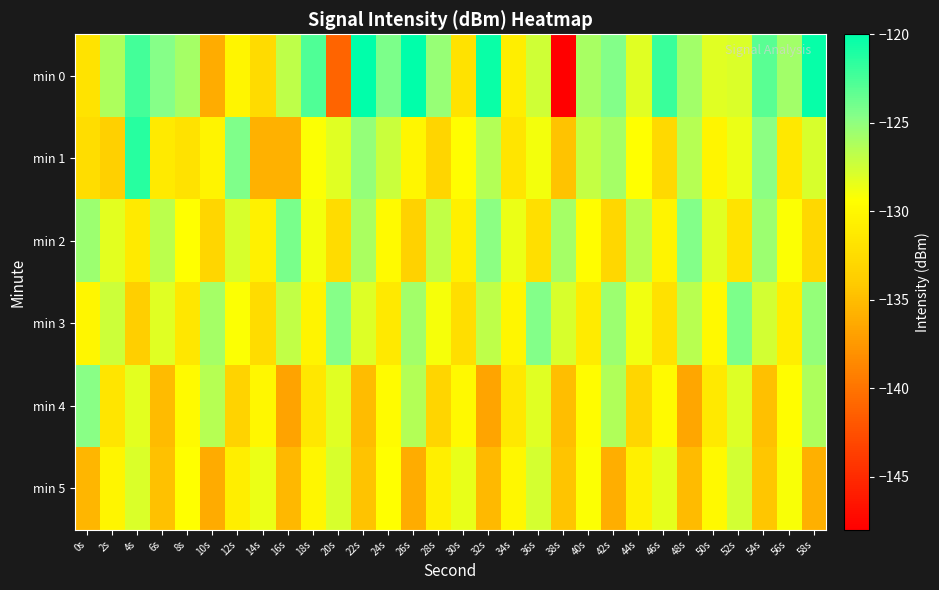

At 50s, list the series in order from smallest to largest.

min 4, min 1, min 3, min 5, min 2, min 0